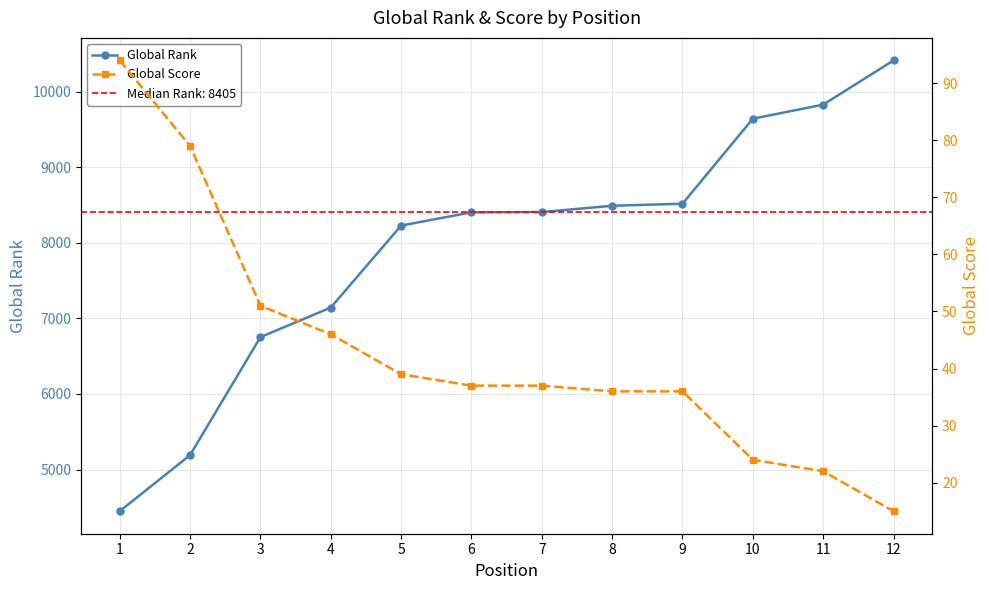

What is the difference between the maximum and minimum values in the Global Rank series?

5964